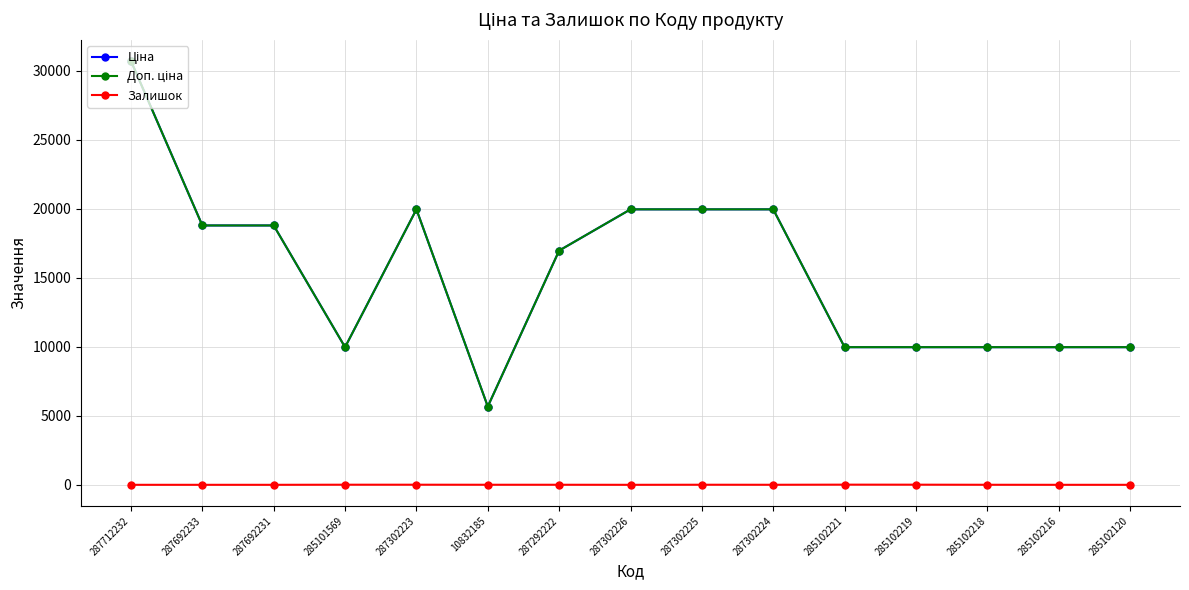

Which series changed the most between 10832185 and 285102221?

Ціна